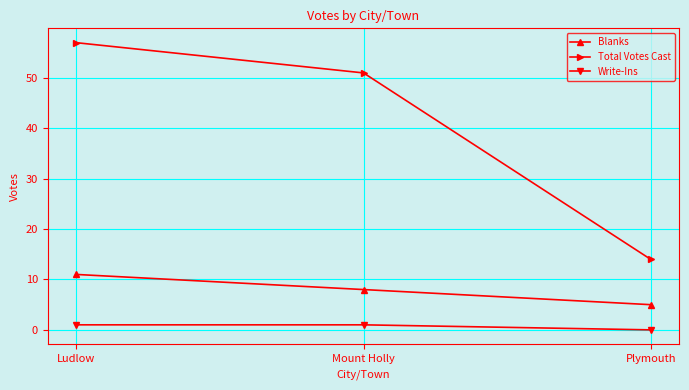

At which category does the chart reach its peak across all series?

Ludlow